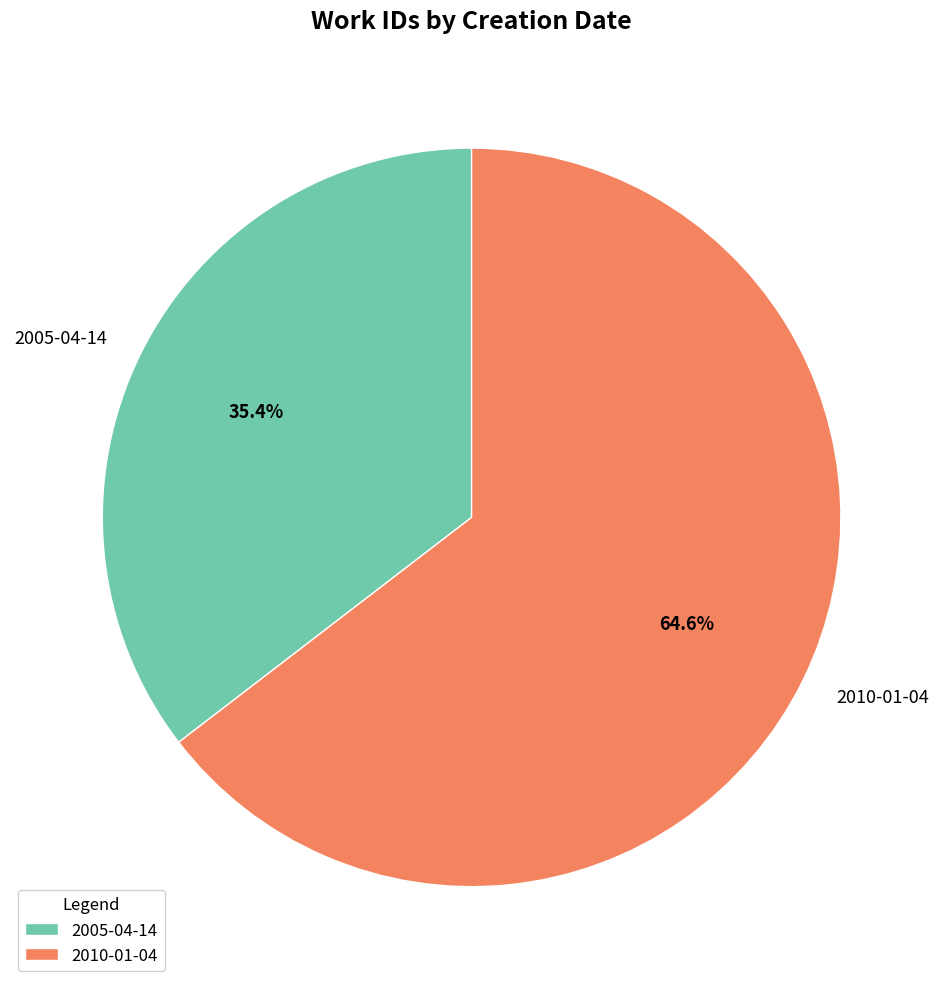

Approximately how many times larger is the value at 2005-04-14 compared to 2010-01-04?

0.5